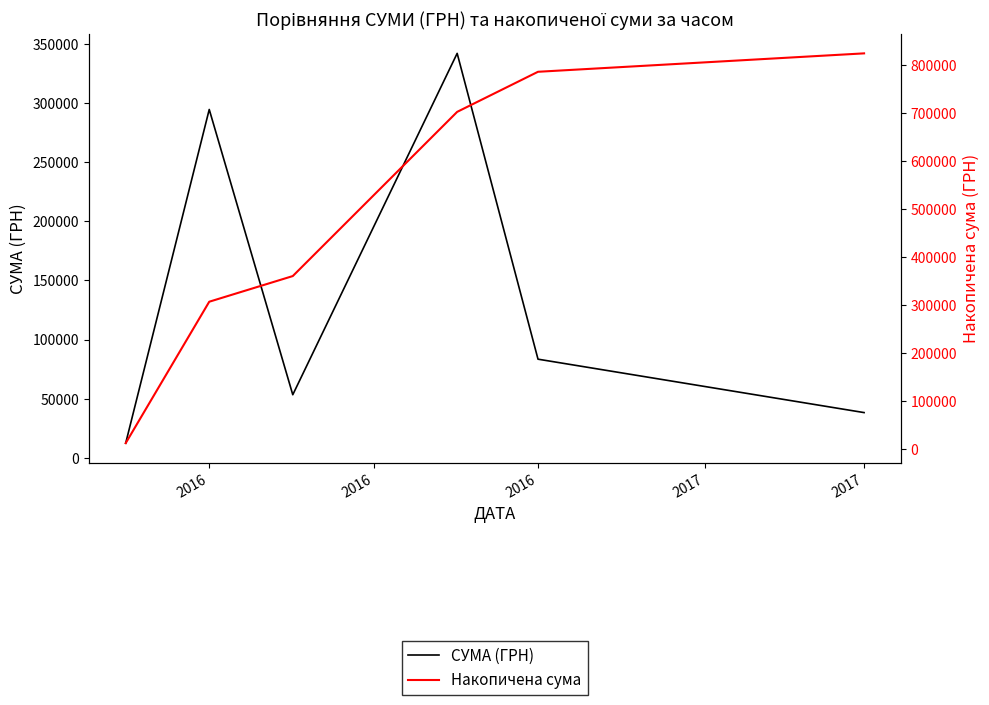

At which label is Накопичена сума closest to 418277?

2016